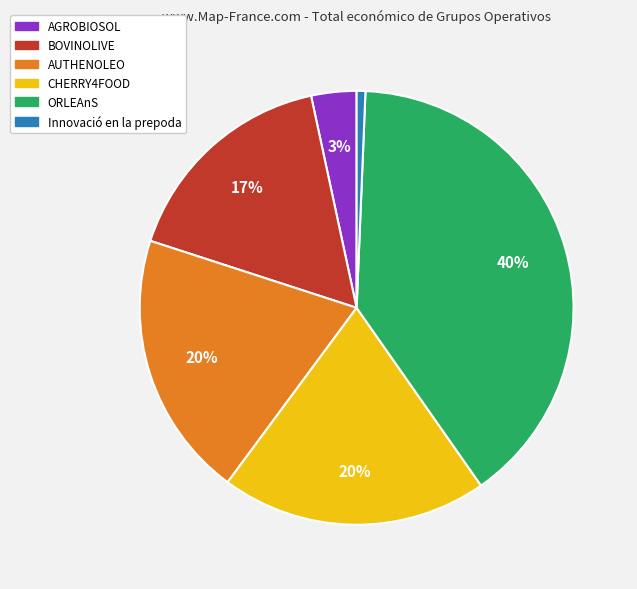

To the nearest percent, what is the difference between the BOVINOLIVE and AUTHENOLEO slice percentages?

3%